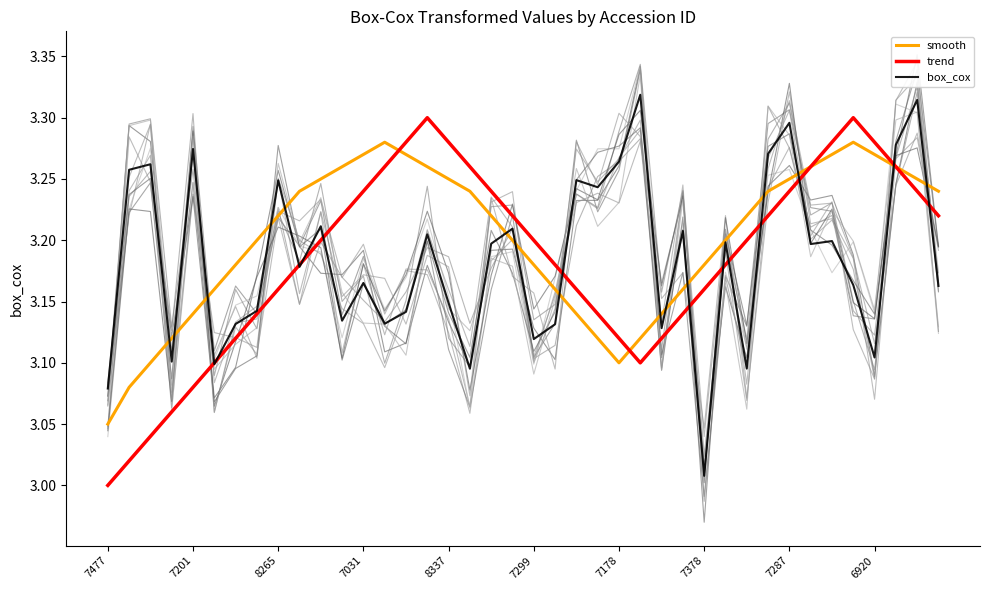

Rank the series by their maximum value, from lowest to highest.

smooth, trend, box_cox